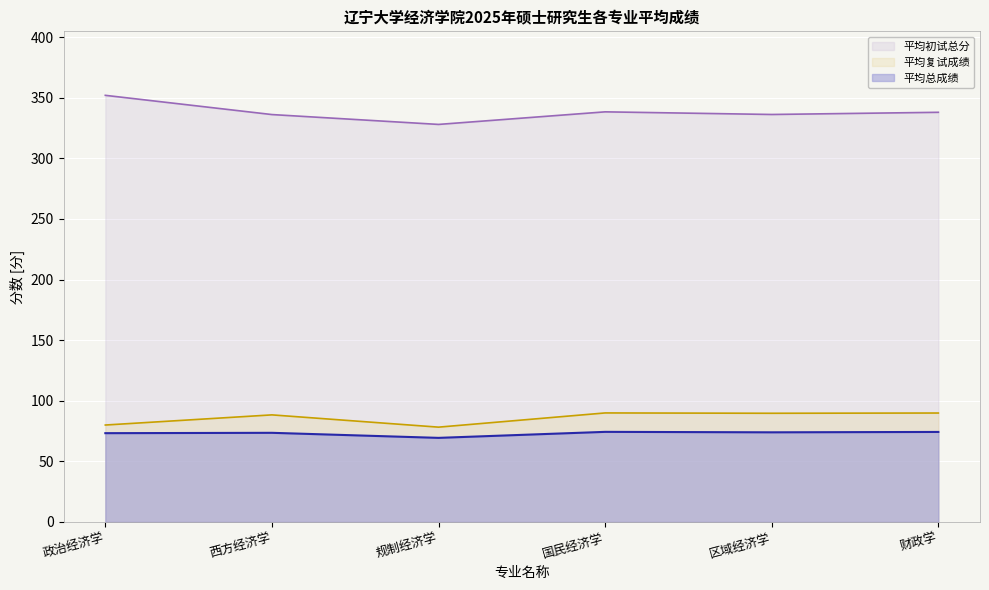

Between 区域经济学 and 国民经济学, which is larger?

国民经济学